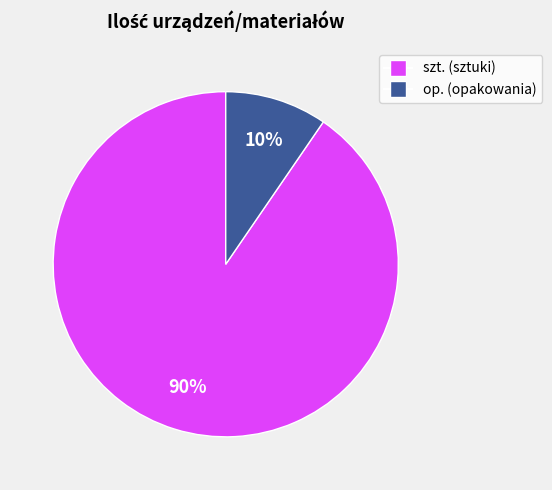

To the nearest percent, what is the average slice percentage?

50%